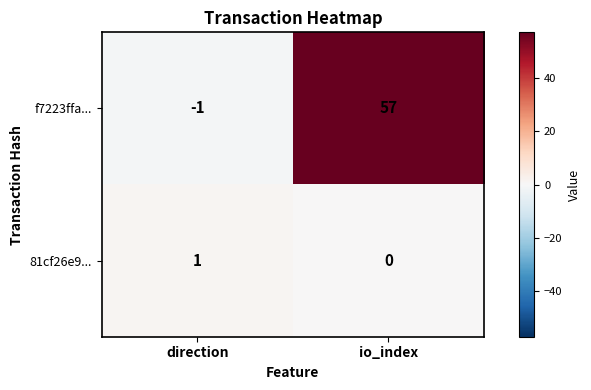

Which category has the lowest value across all series?

direction